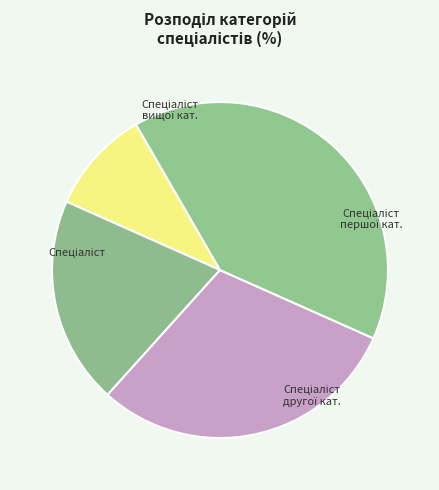

How many segments does this pie chart have?

4